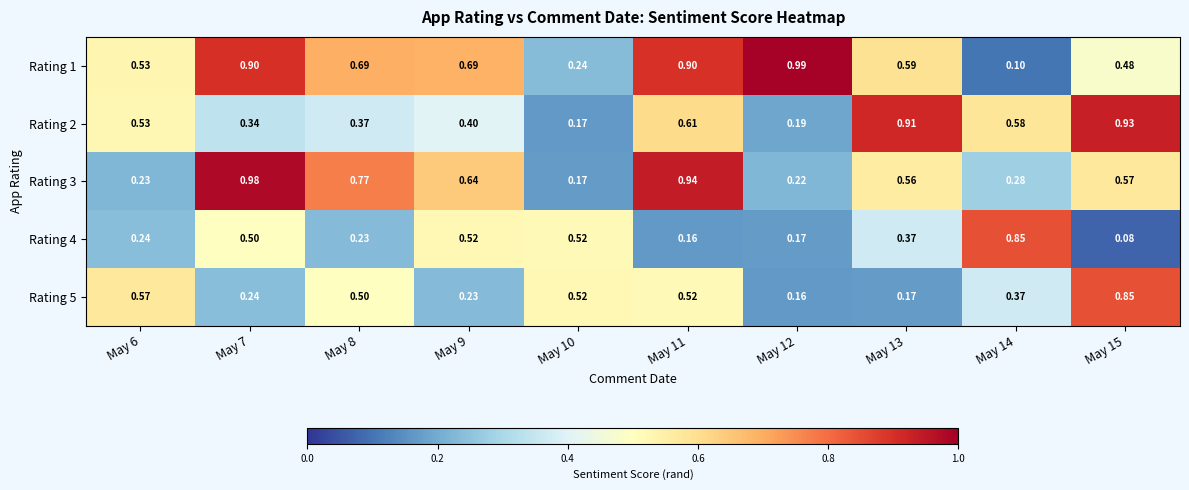

Is the value of Rating 5 at May 7 greater than the value of Rating 4 at May 12?

Yes